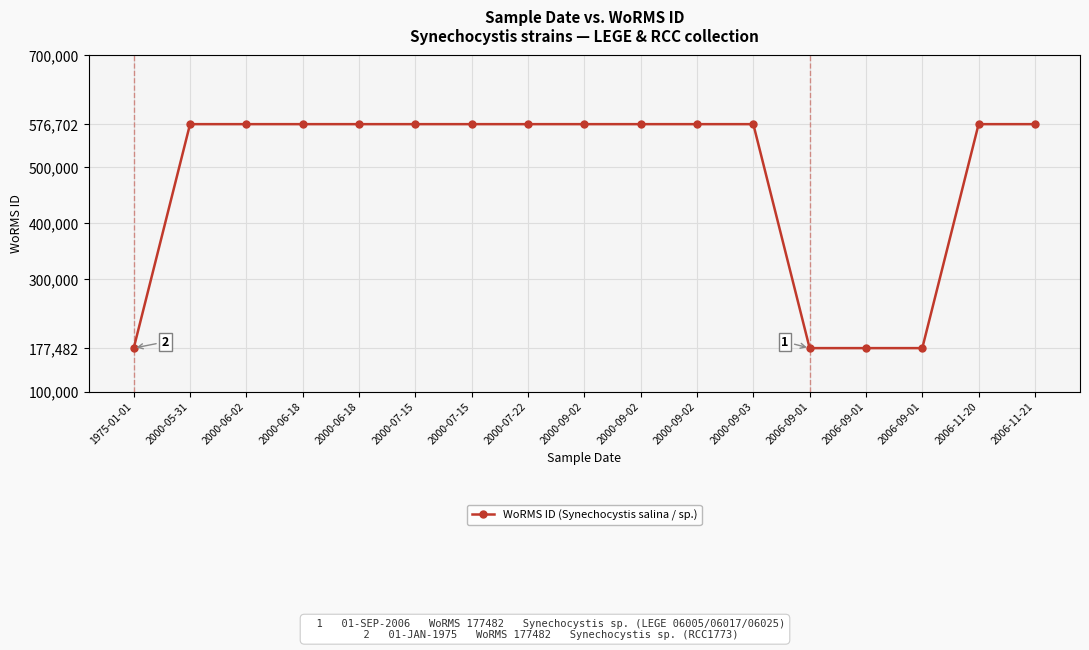

Which label corresponds to the largest value in the chart?

2000-05-31